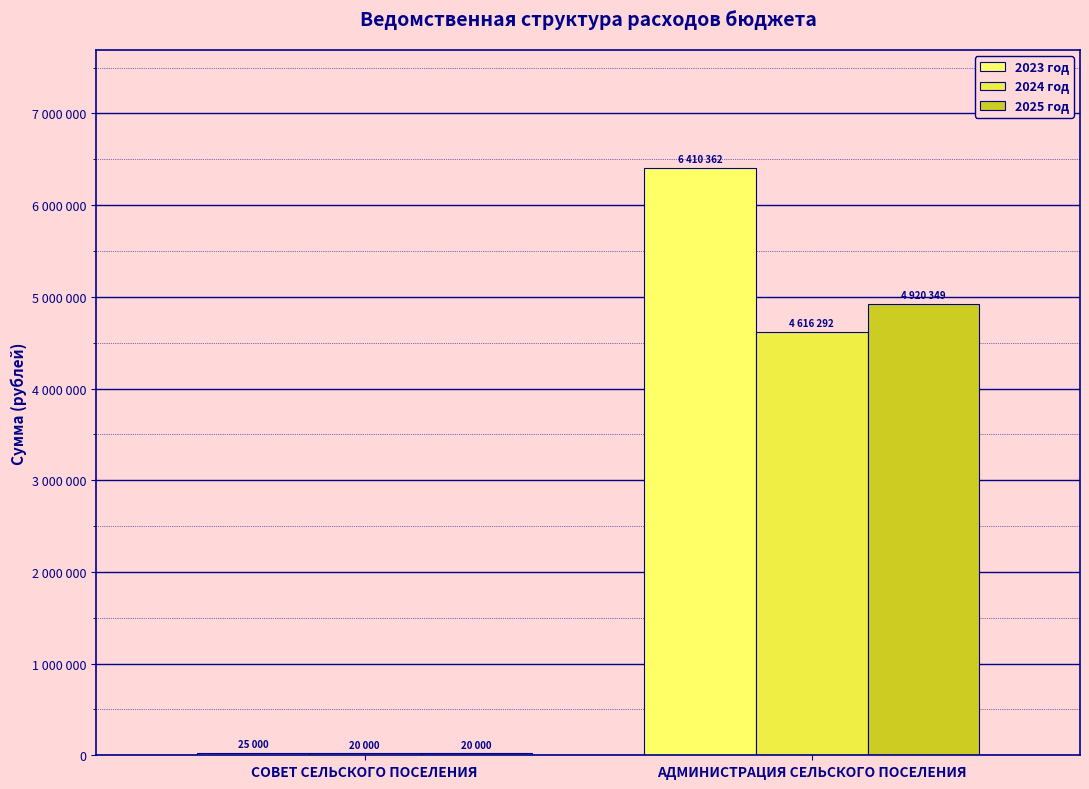

Does the chart contain stacked bars?

No